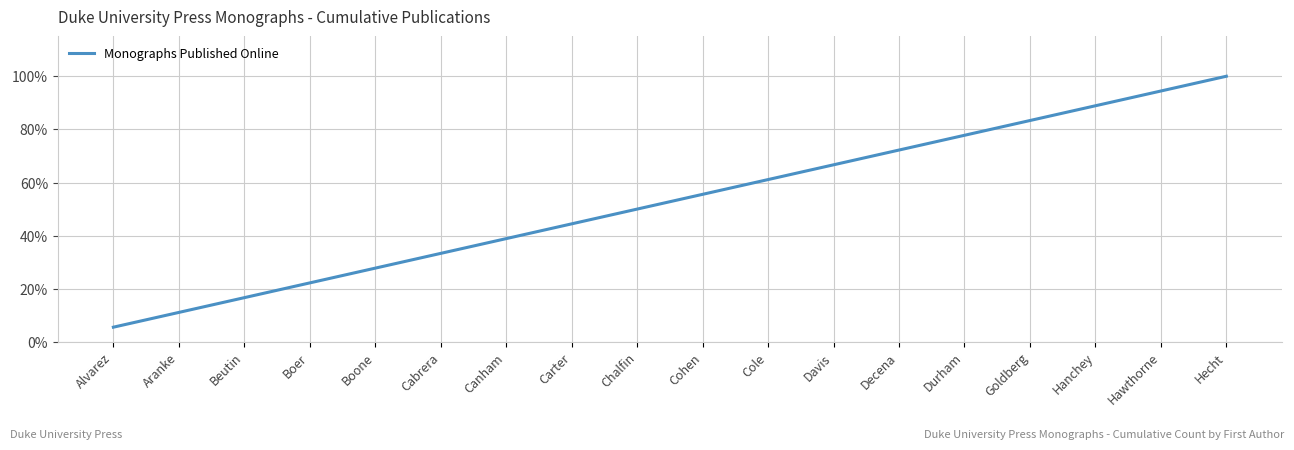

The value at Hawthorne is 94.4. True or false?

True